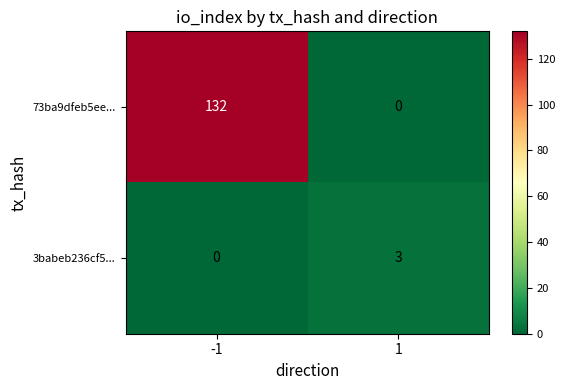

Which series changed the most between -1 and 1?

73ba9dfeb5ee...